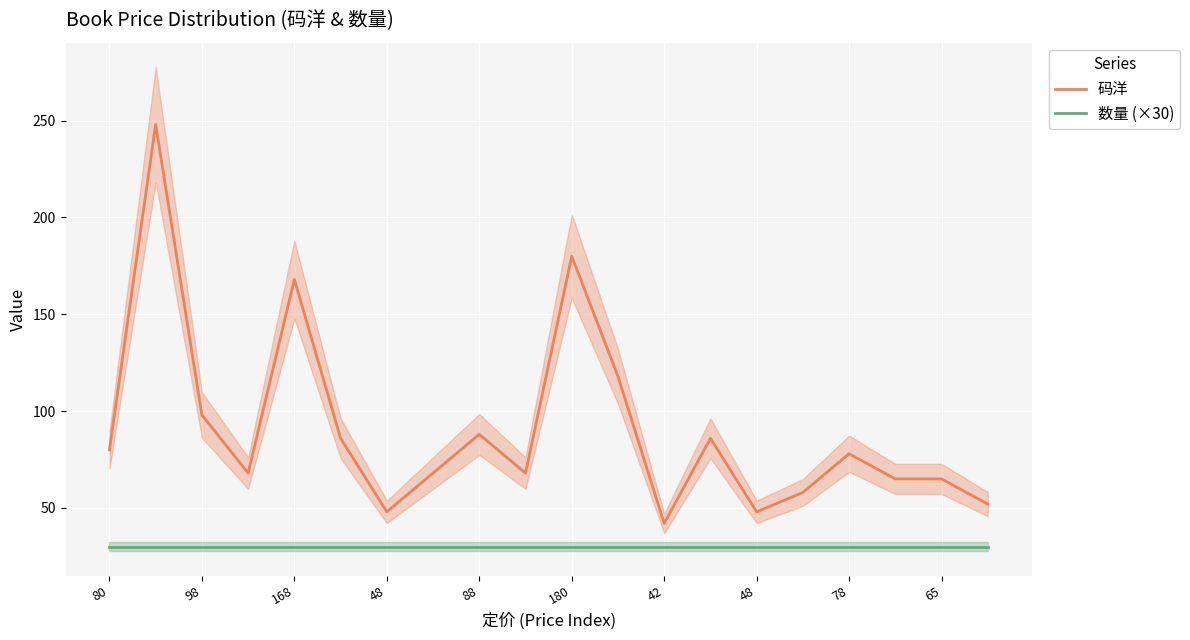

The 码洋 series shows 65 at 17. True or false?

True